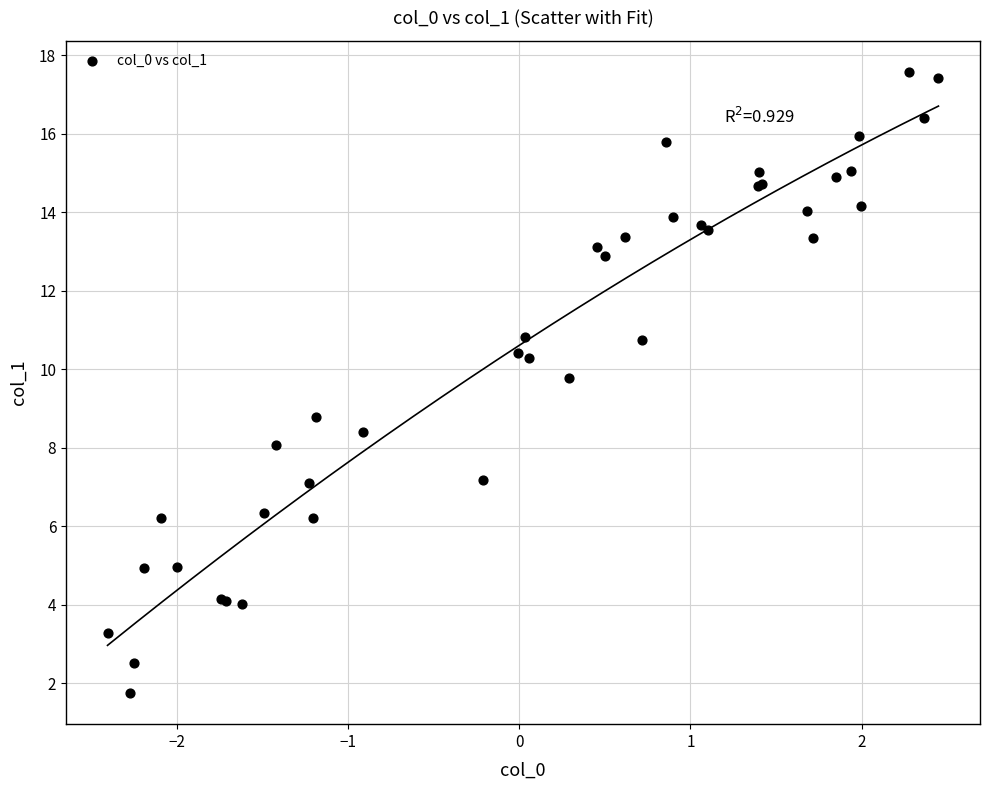

What Y value in the scatter plot is closest to 9?

8.8